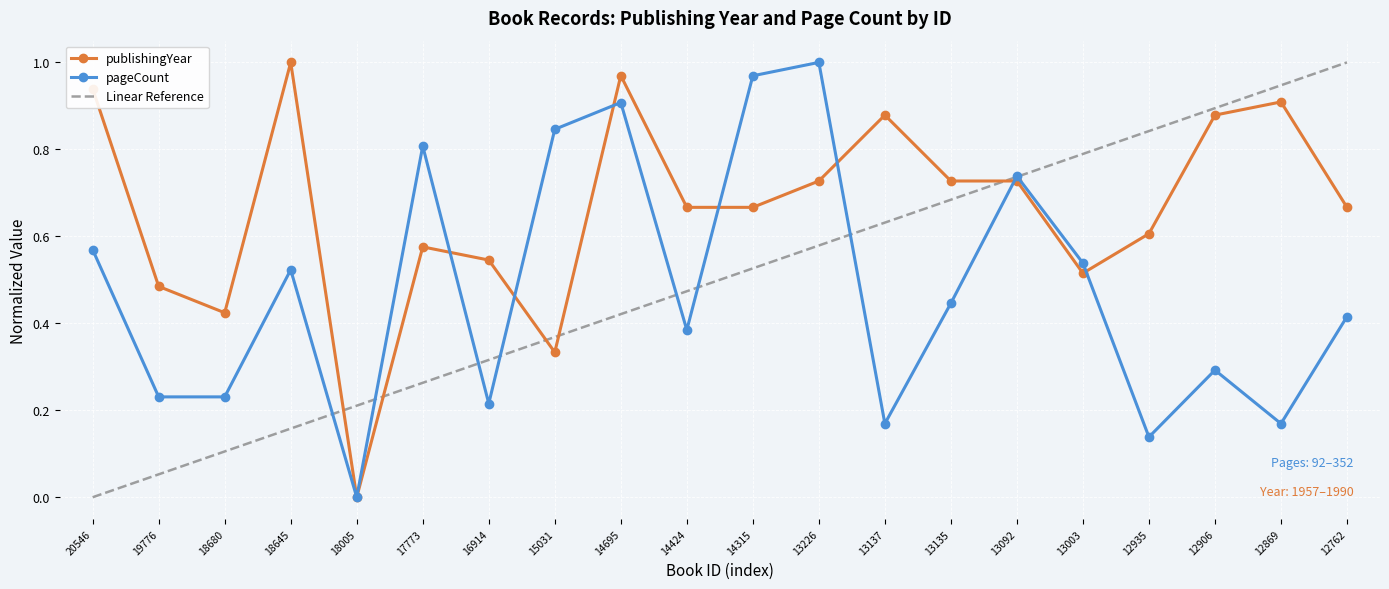

Is the value of publishingYear at 12935 greater than the value of pageCount at 20546?

Yes